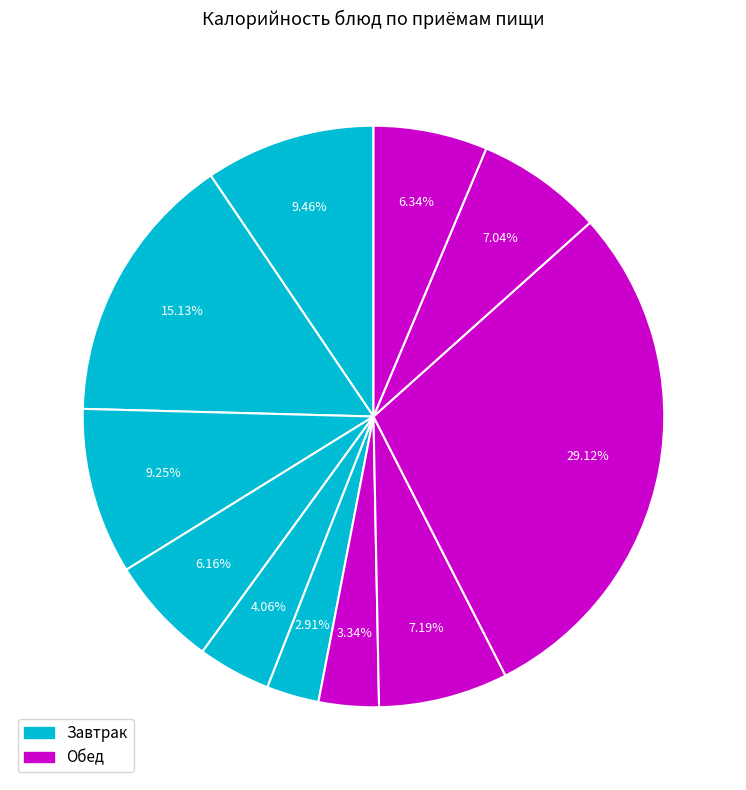

How many segments does this pie chart have?

11